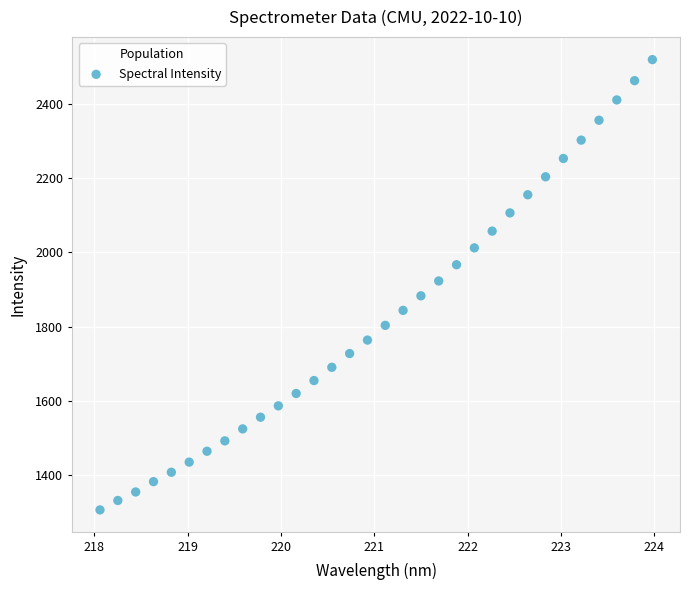

What is the range of X values (max minus min)?

5.9